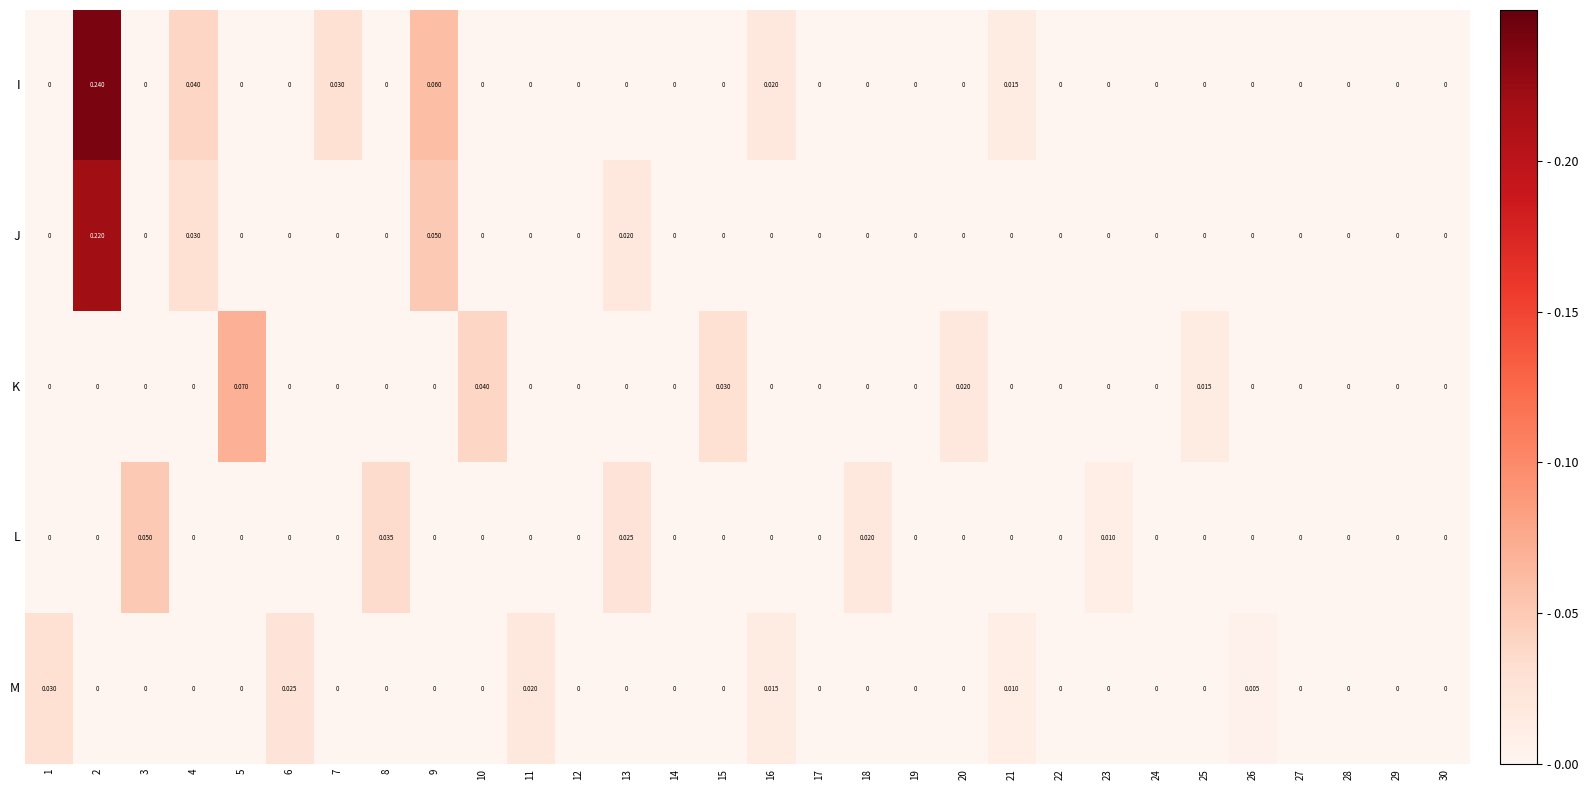

Which series has the widest spread of values?

I